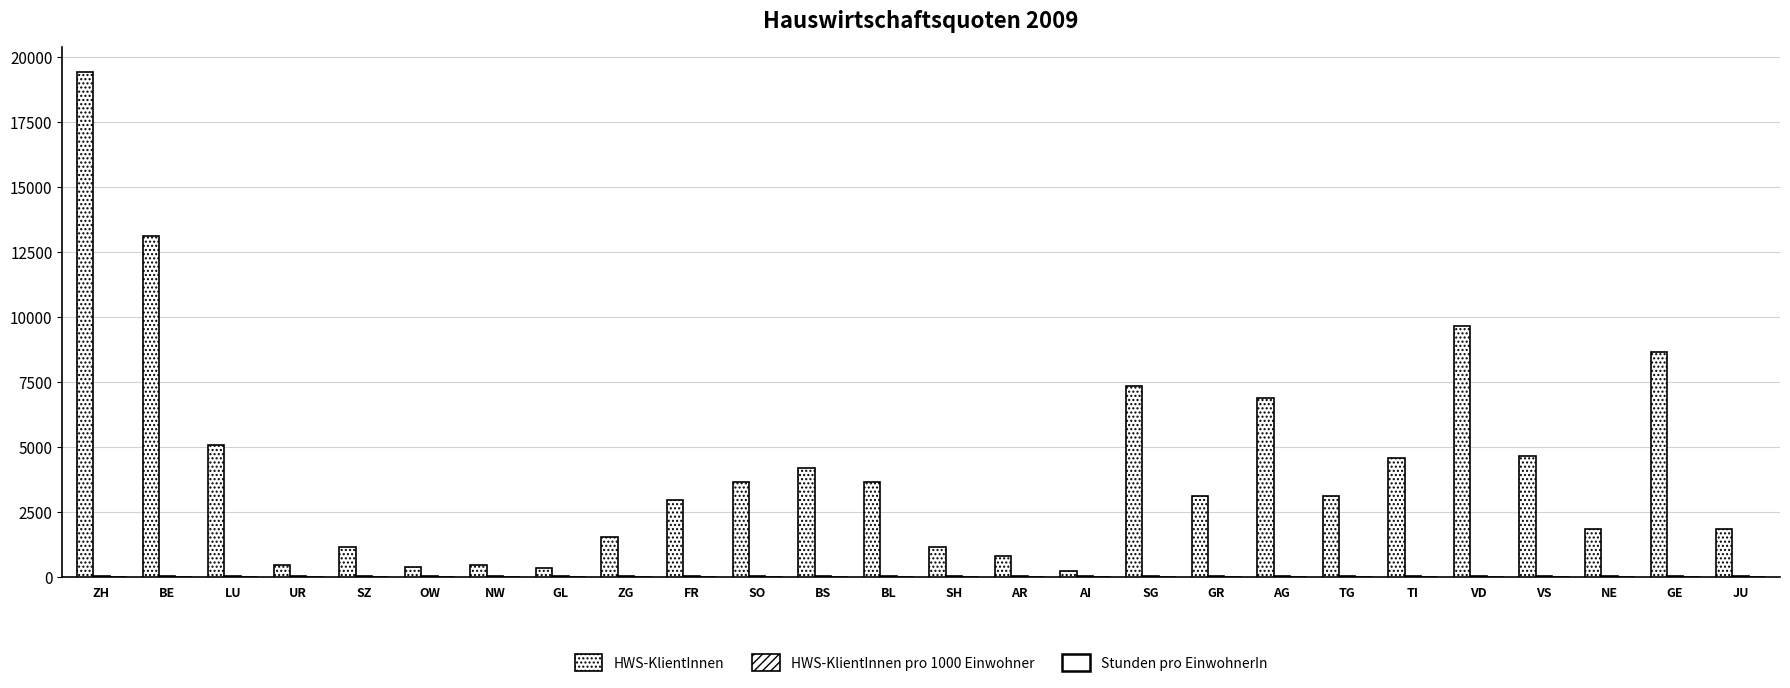

Where is HWS-KlientInnen nearest to the value 9820?

VD